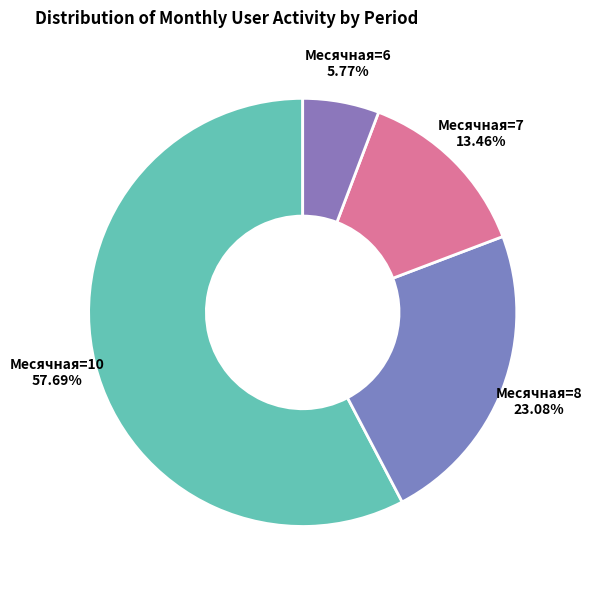

Between Месячная=10 and Месячная=7, which is larger?

Месячная=10